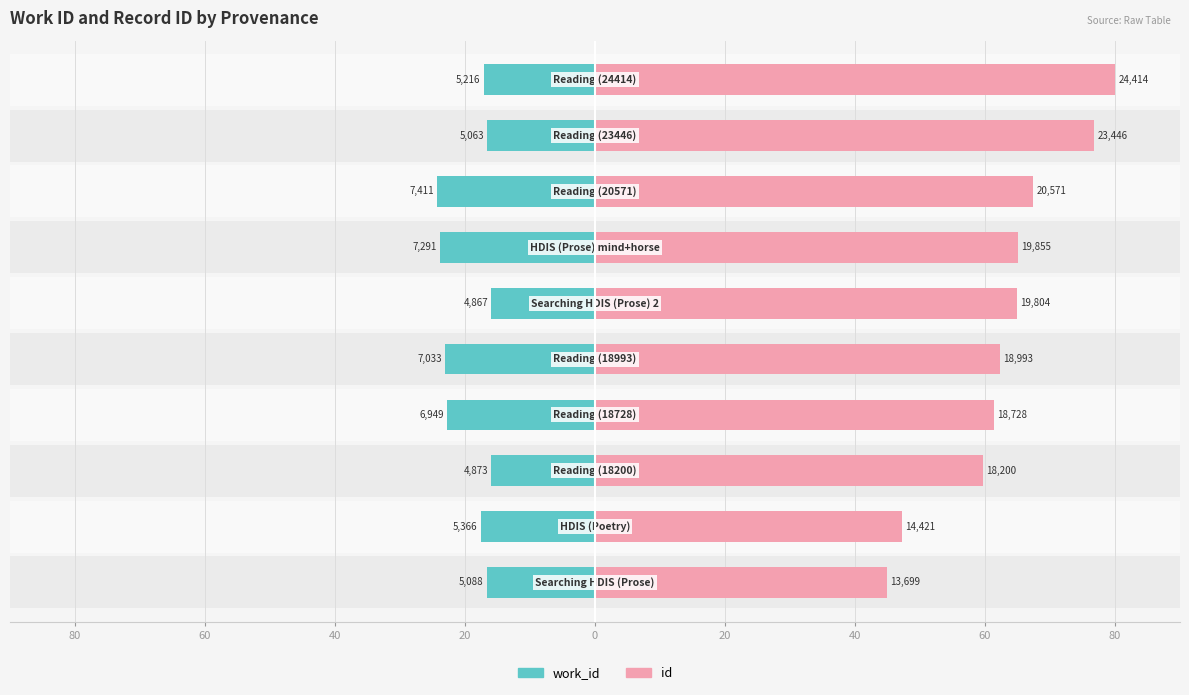

Does the chart contain any negative values?

Yes